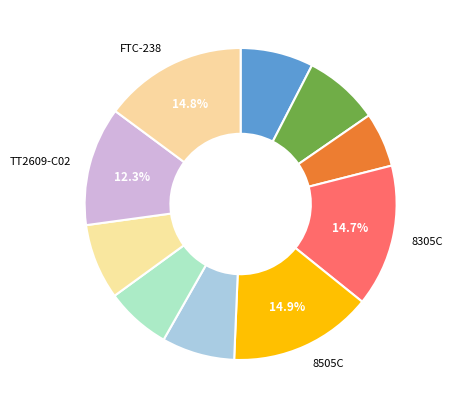

What is the smallest slice in the pie chart?

CGTH-W-1